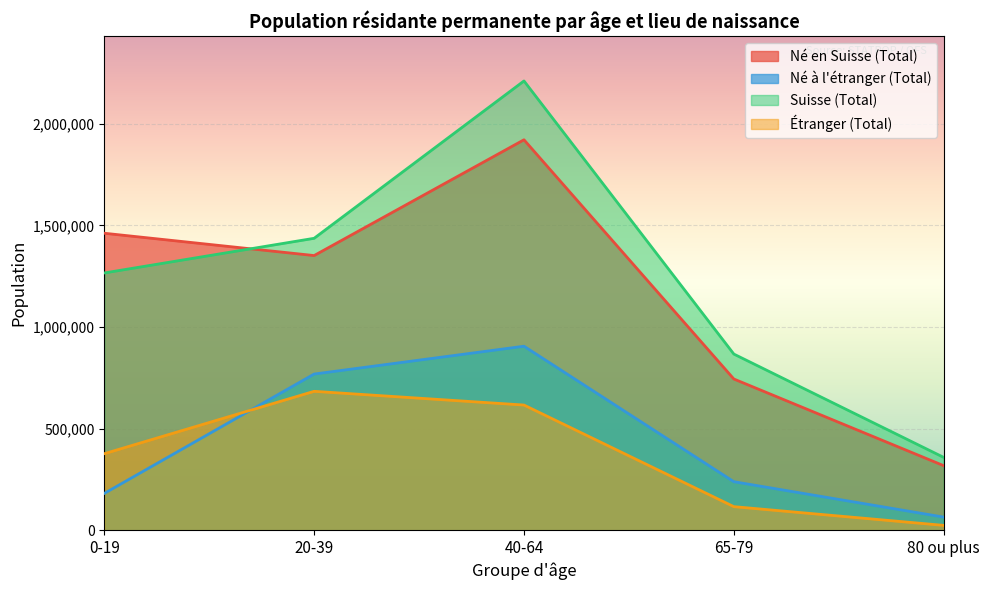

At which category does the chart reach its peak across all series?

40-64